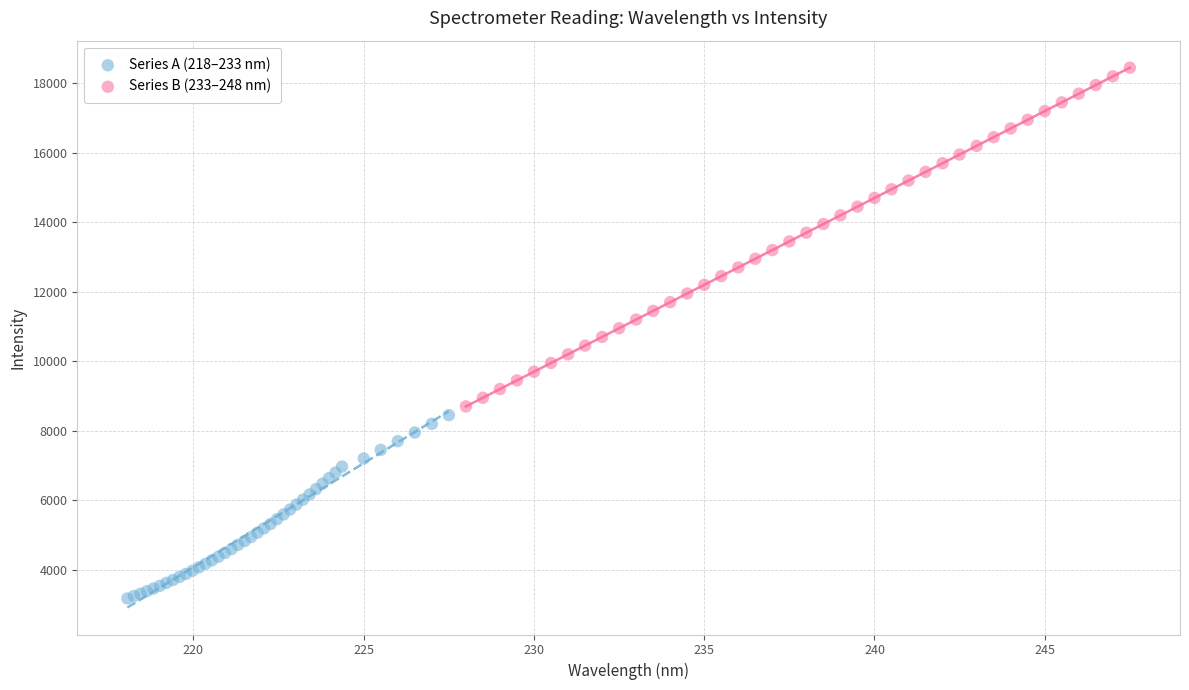

Which series contains the lowest Y value?

Series A (218–233 nm)